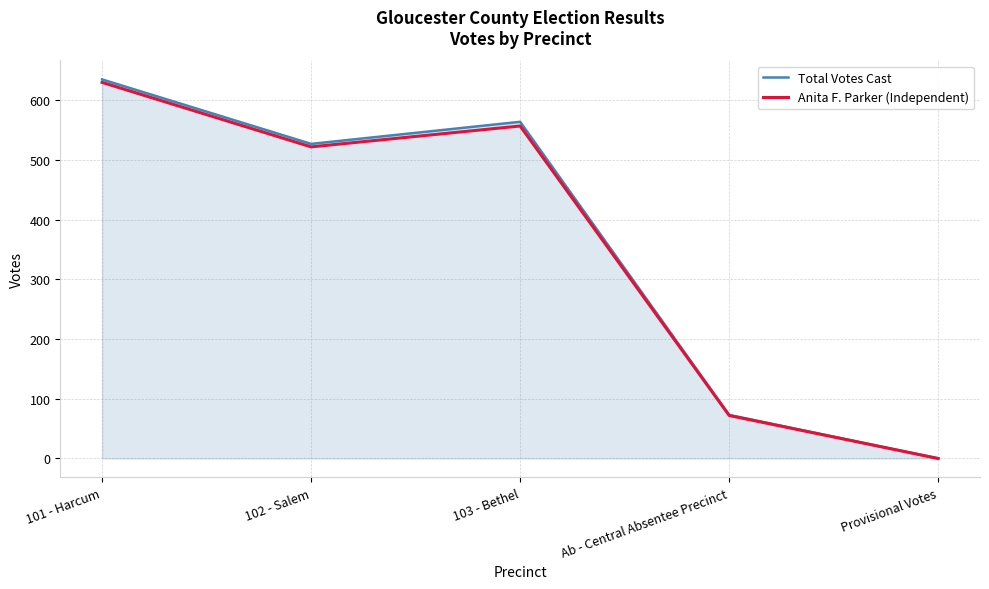

Which category has the highest value in the Total Votes Cast series?

101 - Harcum